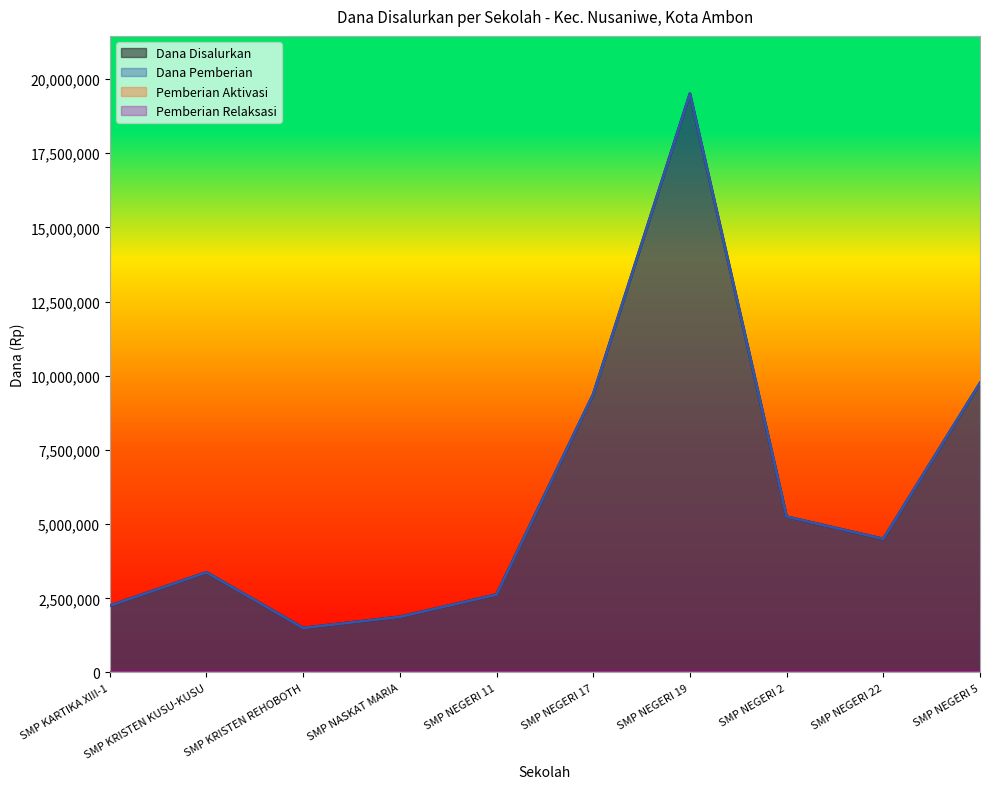

Reading right to left, what are all the values shown in this chart?

Dana Disalurkan: 9750000	4500000	5250000	19500000	9375000	2625000	1875000	1500000	3375000	2250000
Dana Pemberian: 9750000	4500000	5250000	19500000	9375000	2625000	1875000	1500000	3375000	2250000